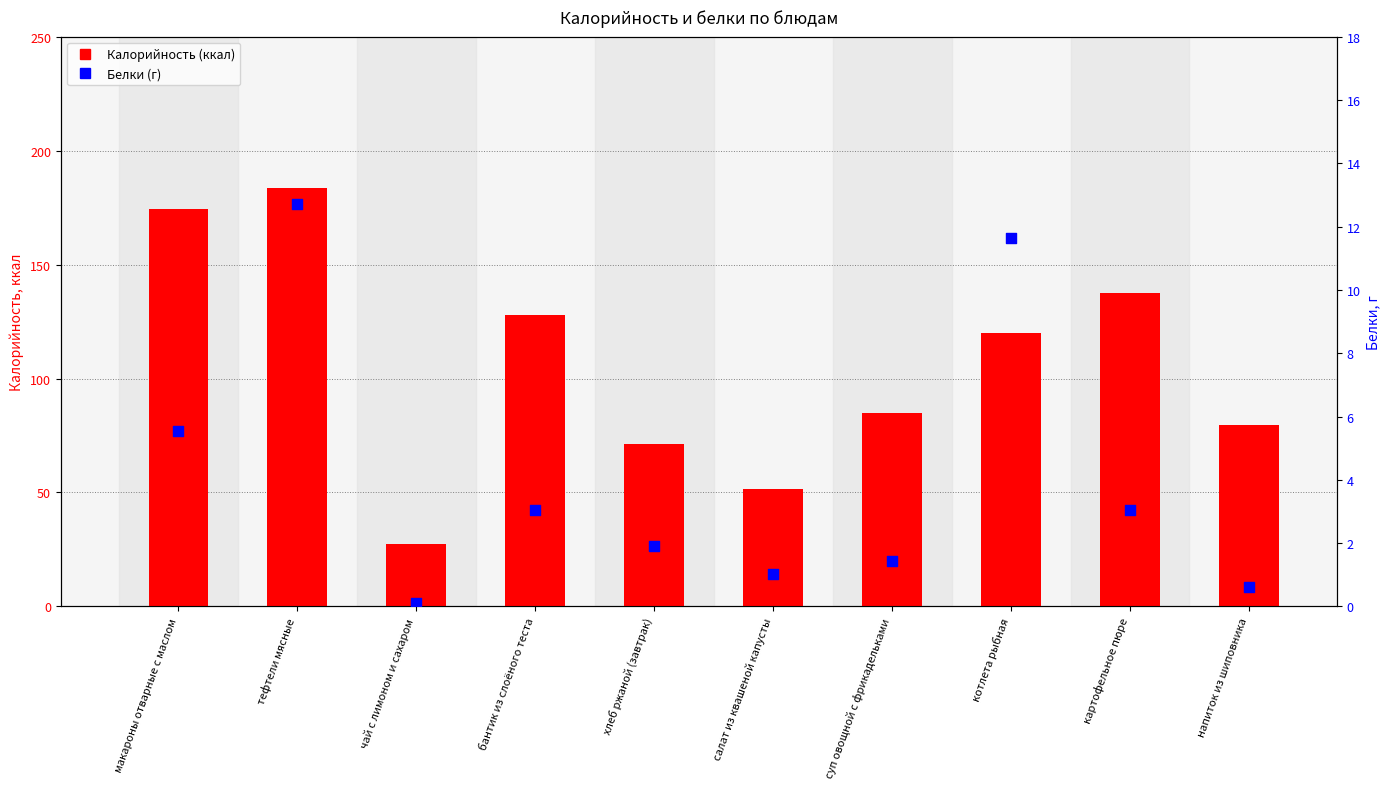

Which series contains the lowest Y value?

Белки